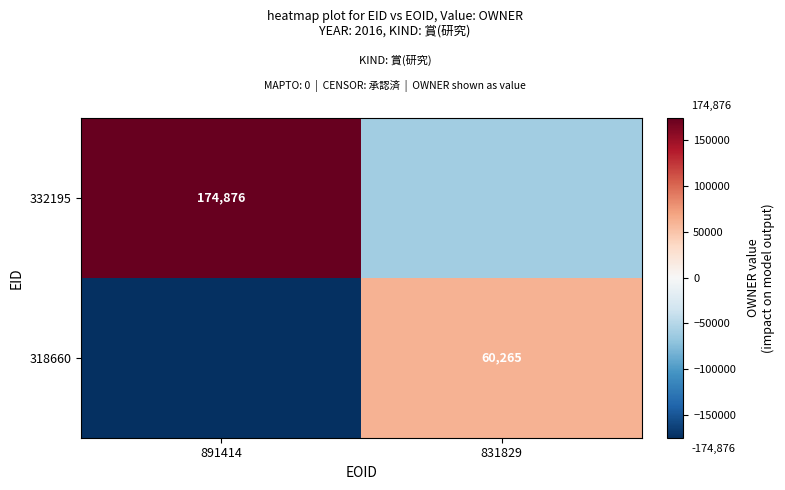

True or false: 332195 has a value of 174876 at 891414.

True